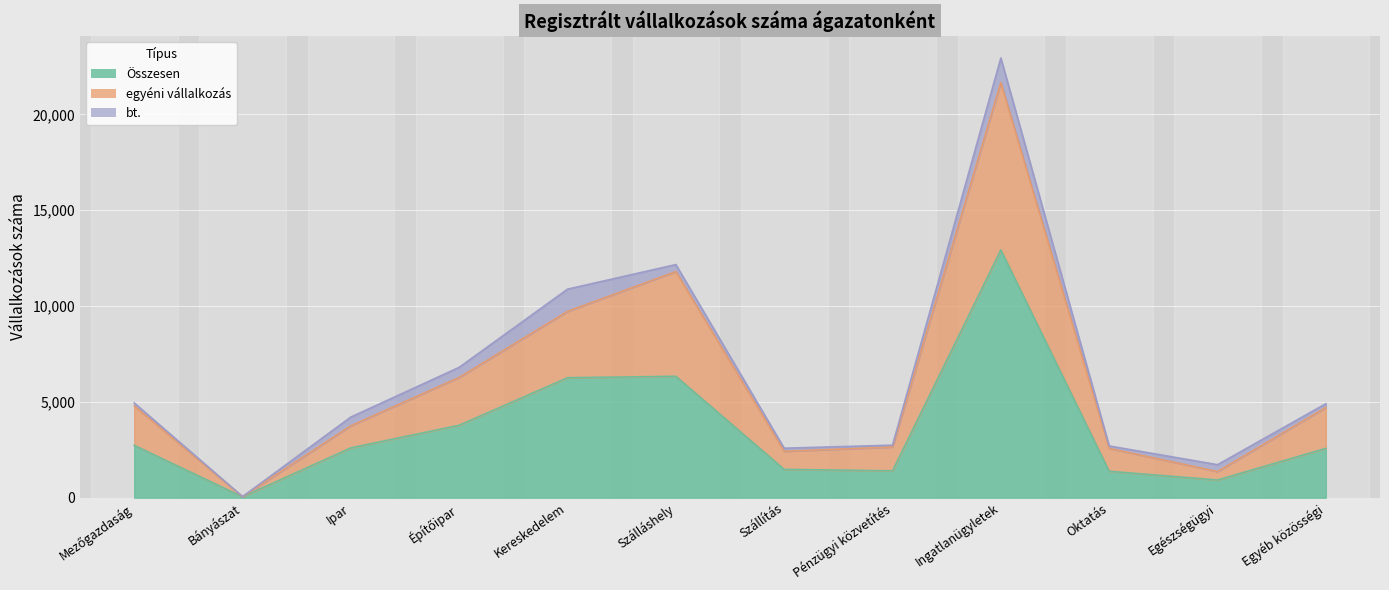

What is the value of the Összesen point at the 3rd from the left?

2601